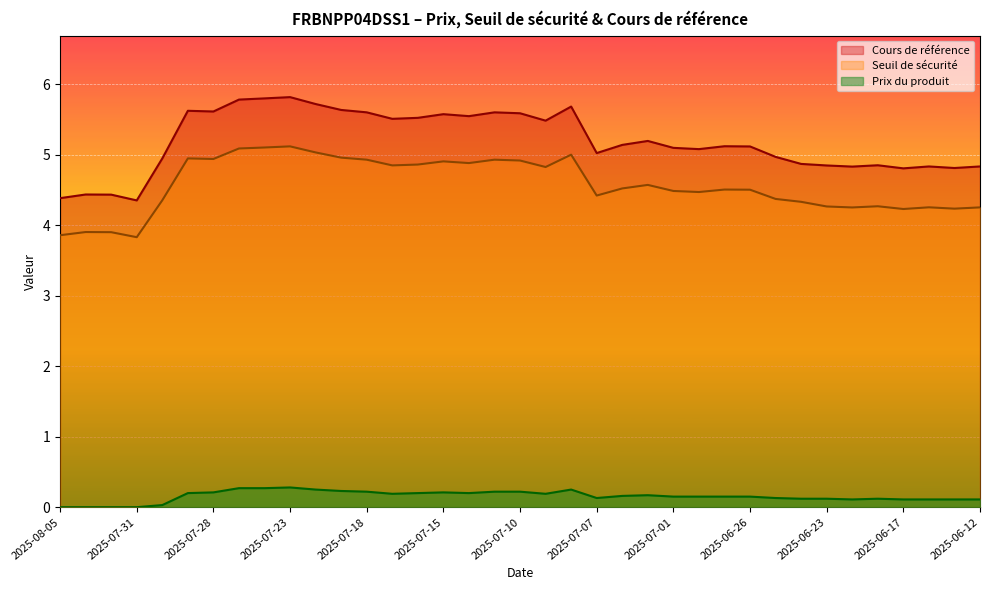

Count the Prix du produit values in the range 0 to 1.

37